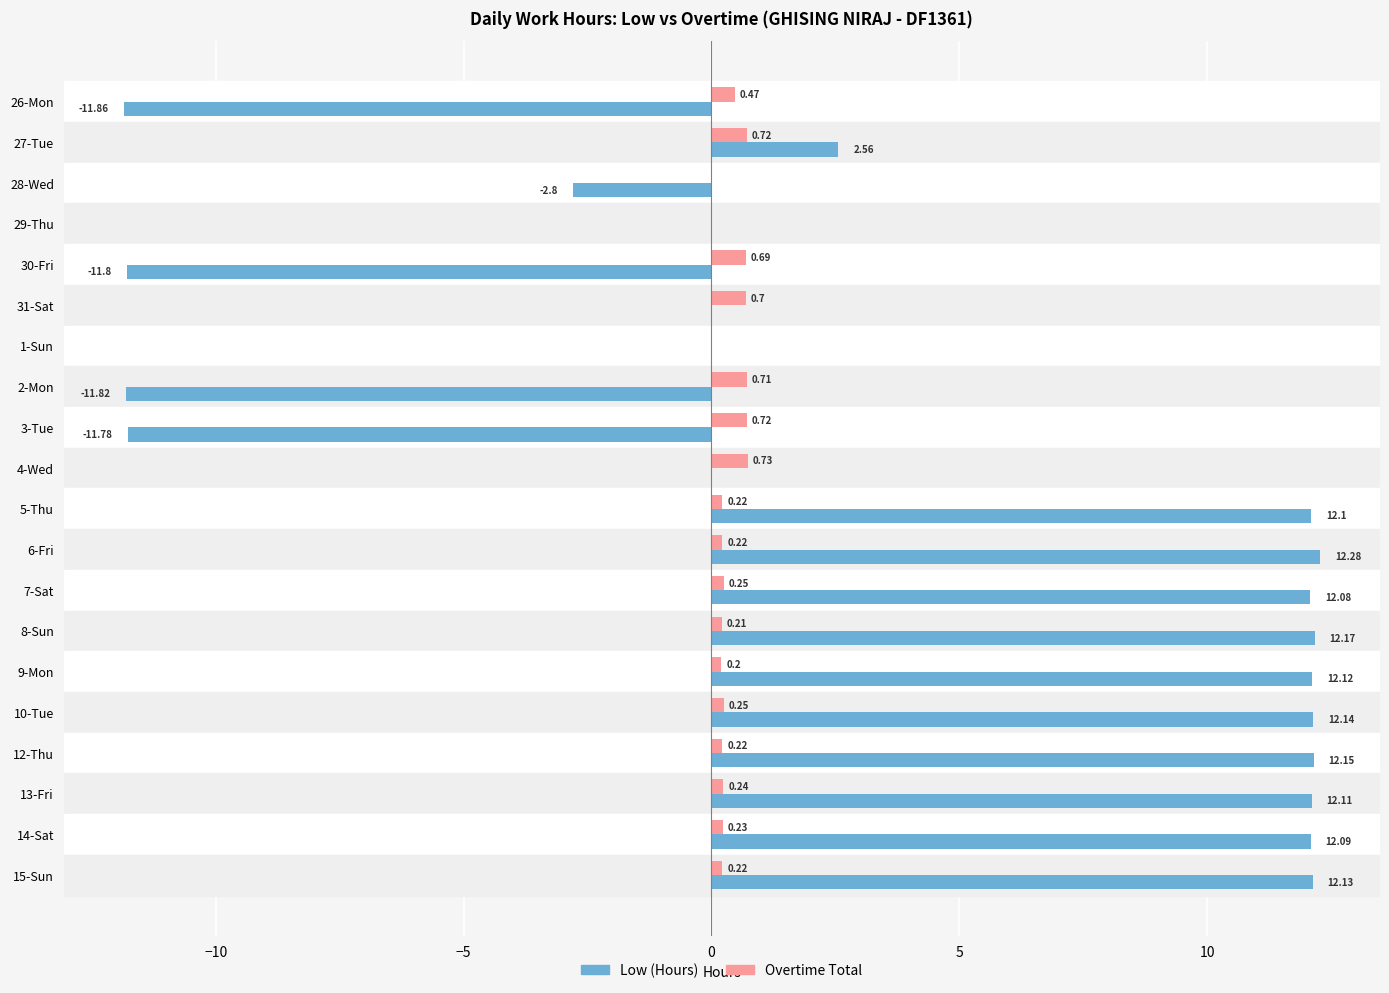

Between 30-Fri and 31-Sat, which series saw the biggest shift?

Low (Hours)